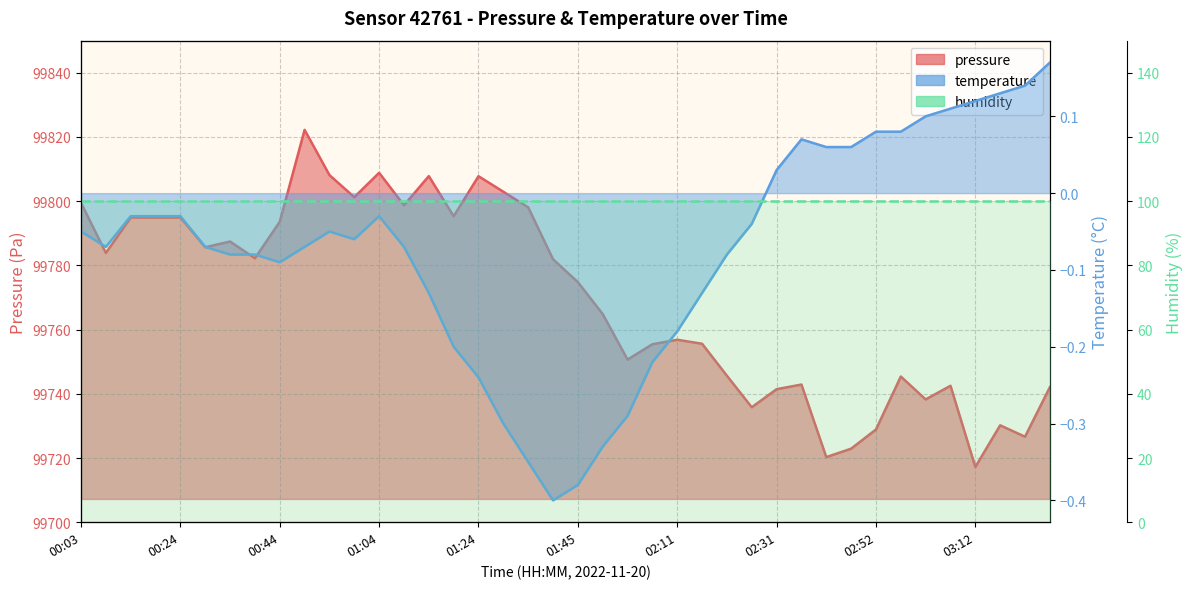

What is the difference between the pressure values at 00:49 and 00:39?

40.0